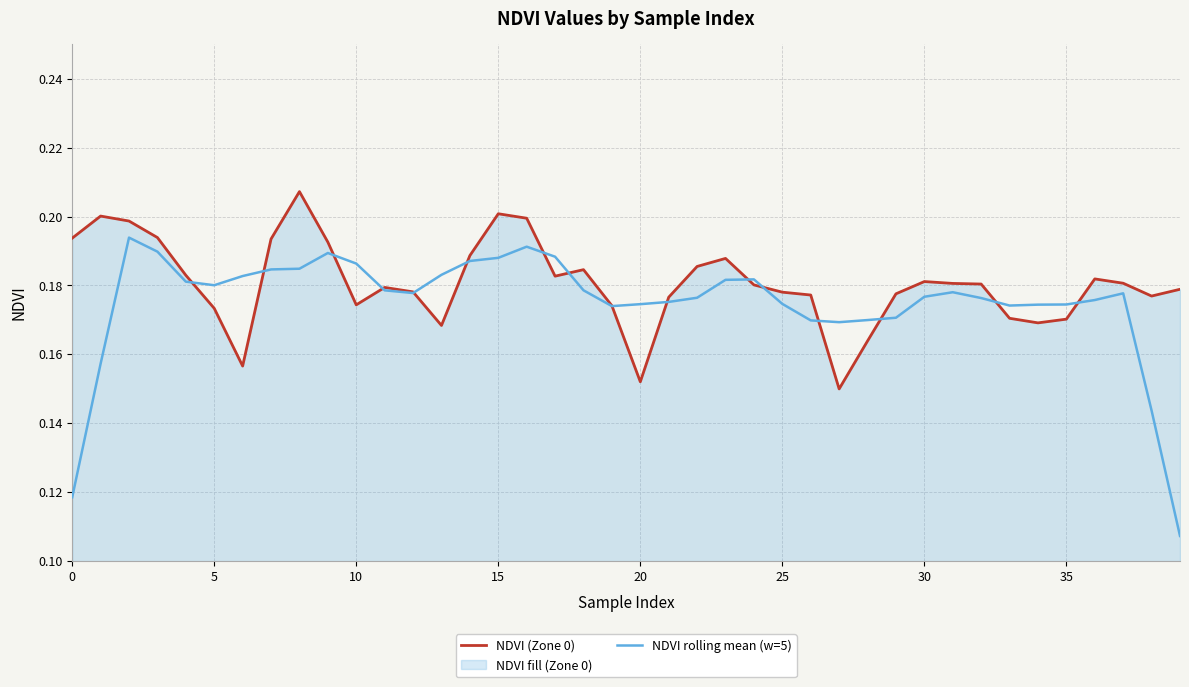

How many lines are shown in the chart?

2